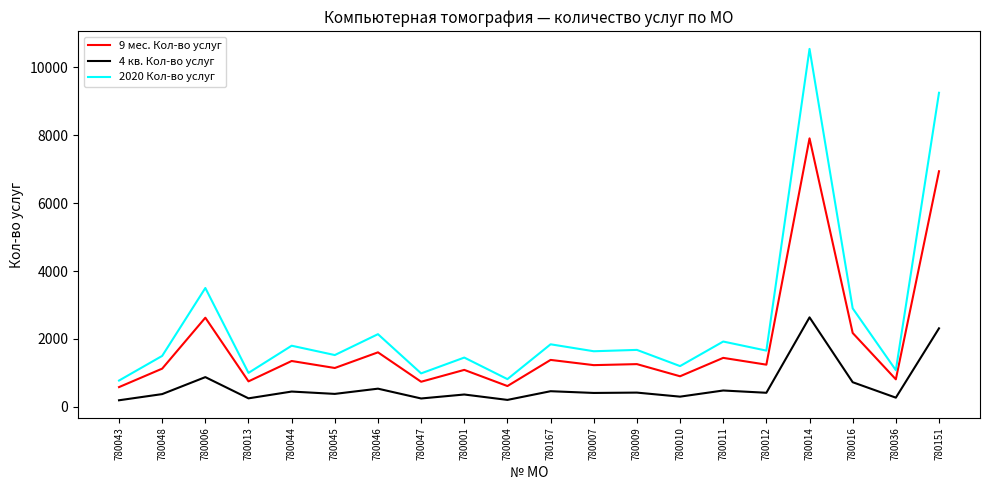

What is the difference between the second highest and minimum values in the 2020 Кол-во услуг series?

8476